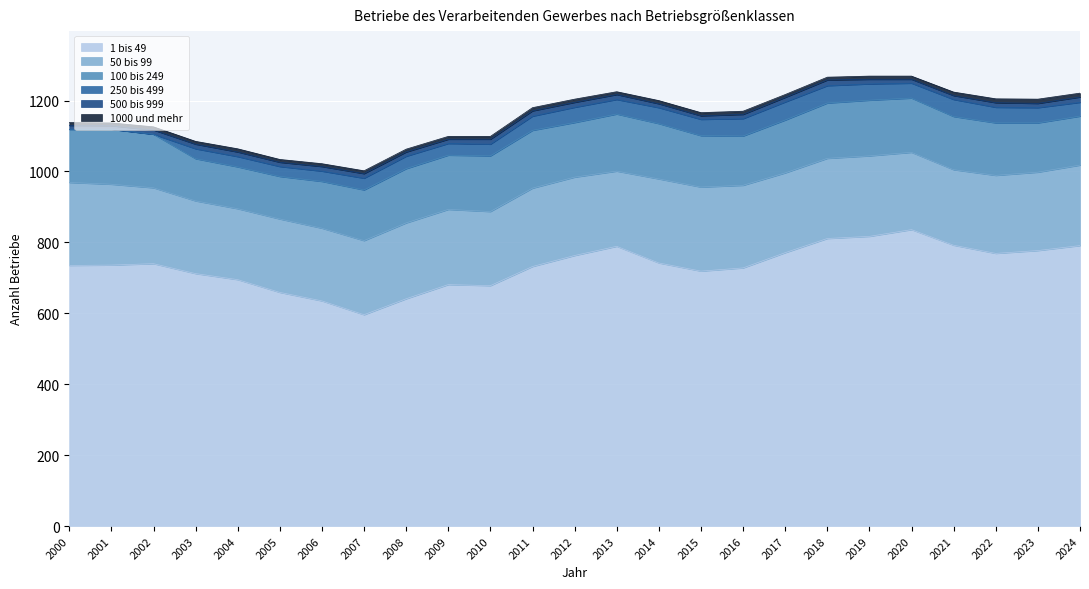

What is the maximum value shown in the chart?

836